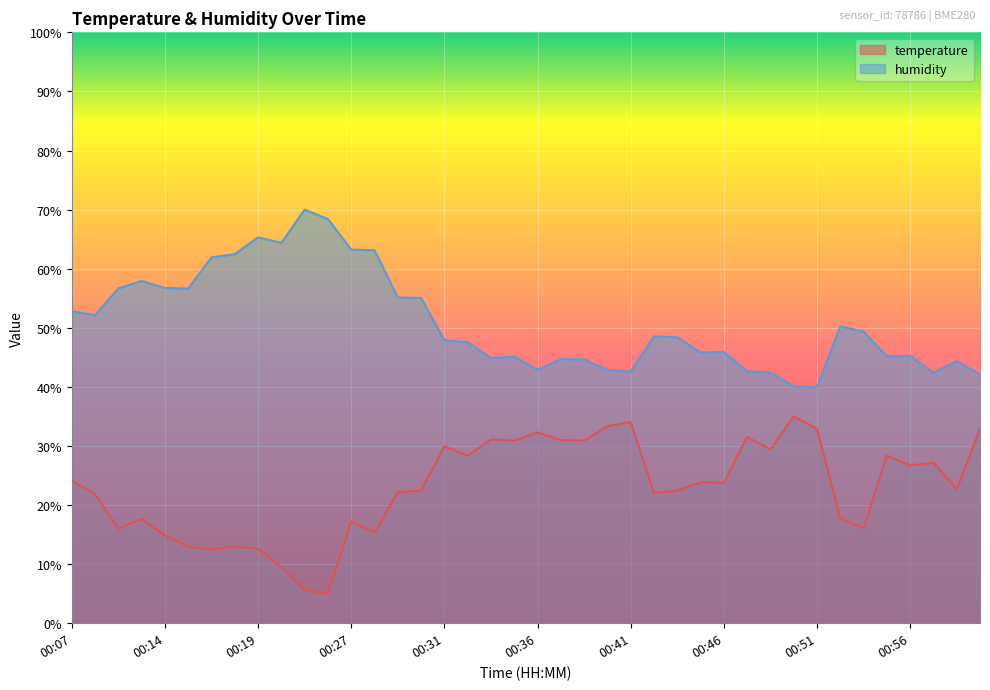

Read the humidity value at 00:14.

56.7